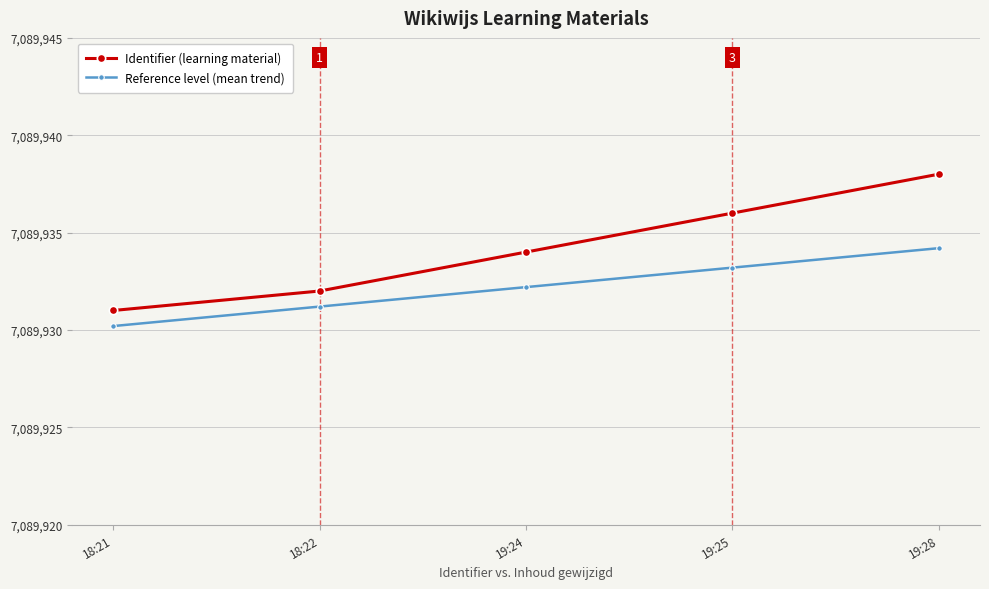

True or false: Reference level (mean trend) has a value of 3913971.3 at 19:25.

False